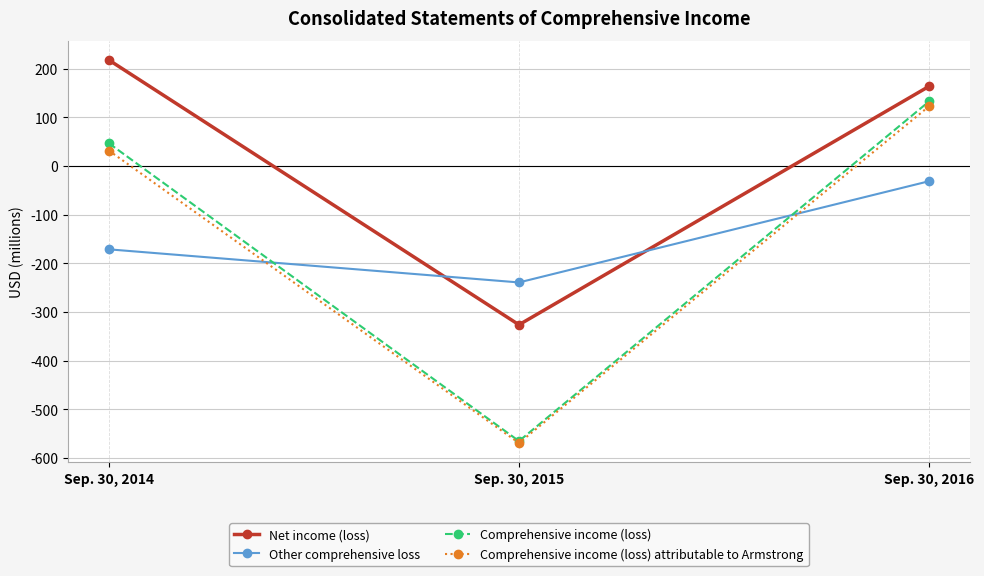

Between Sep. 30, 2014 and Sep. 30, 2015, which series saw the biggest shift?

Comprehensive income (loss)